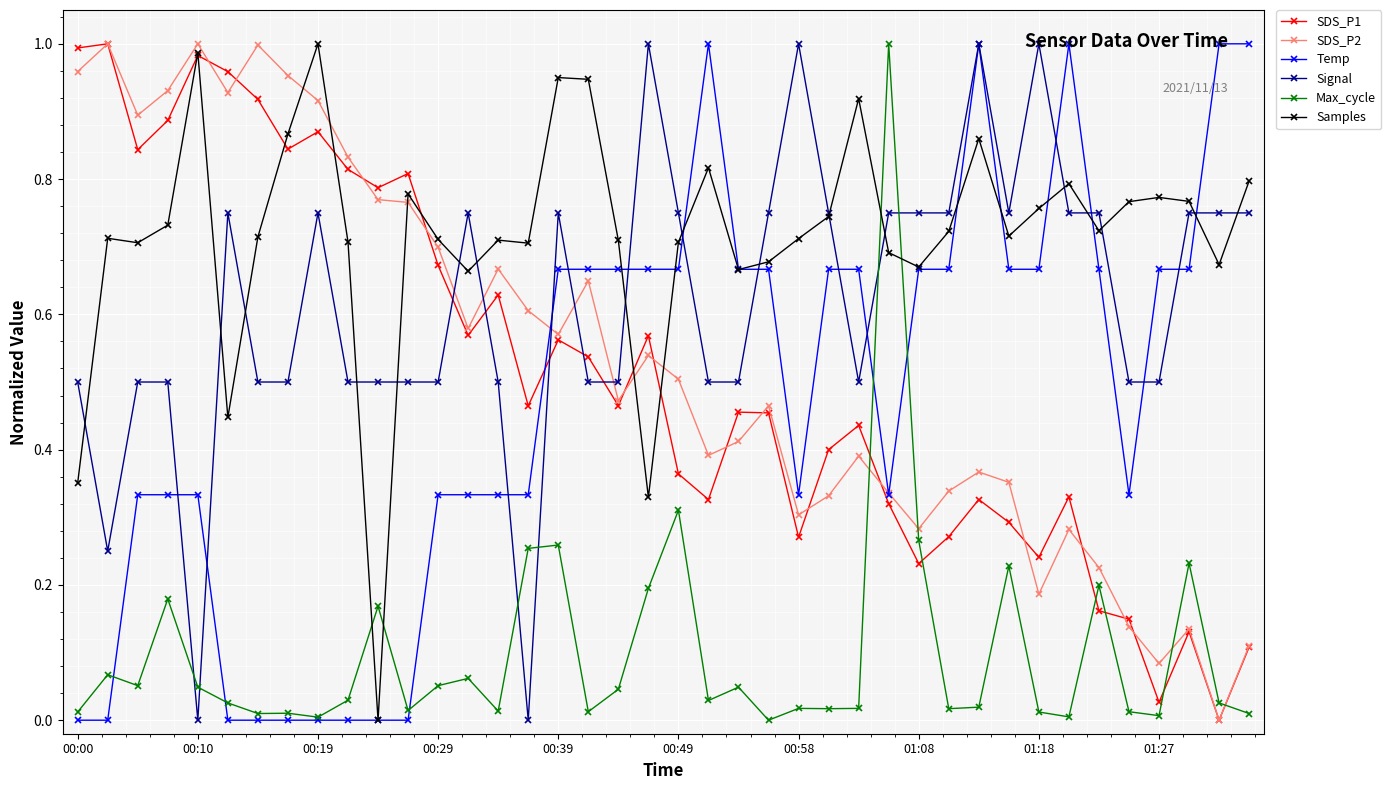

After their last crossing, which series has the higher values: SDS_P1 or Max_cycle?

SDS_P1